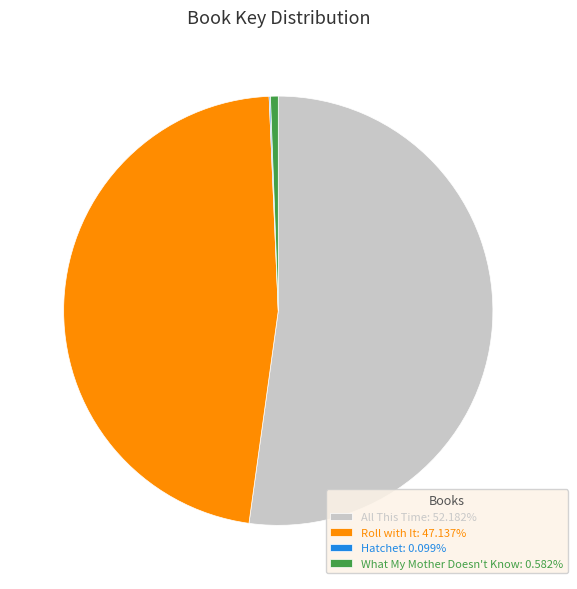

Is the sum of Roll with It: 47.137% and All This Time: 52.182% greater than half?

Yes